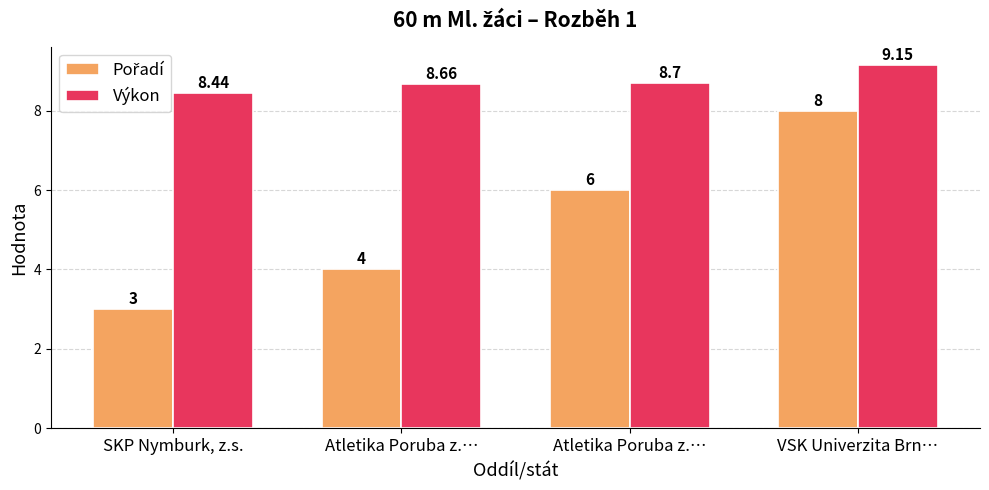

At Atletika Poruba z.…, list the series in order from largest to smallest.

Výkon, Pořadí